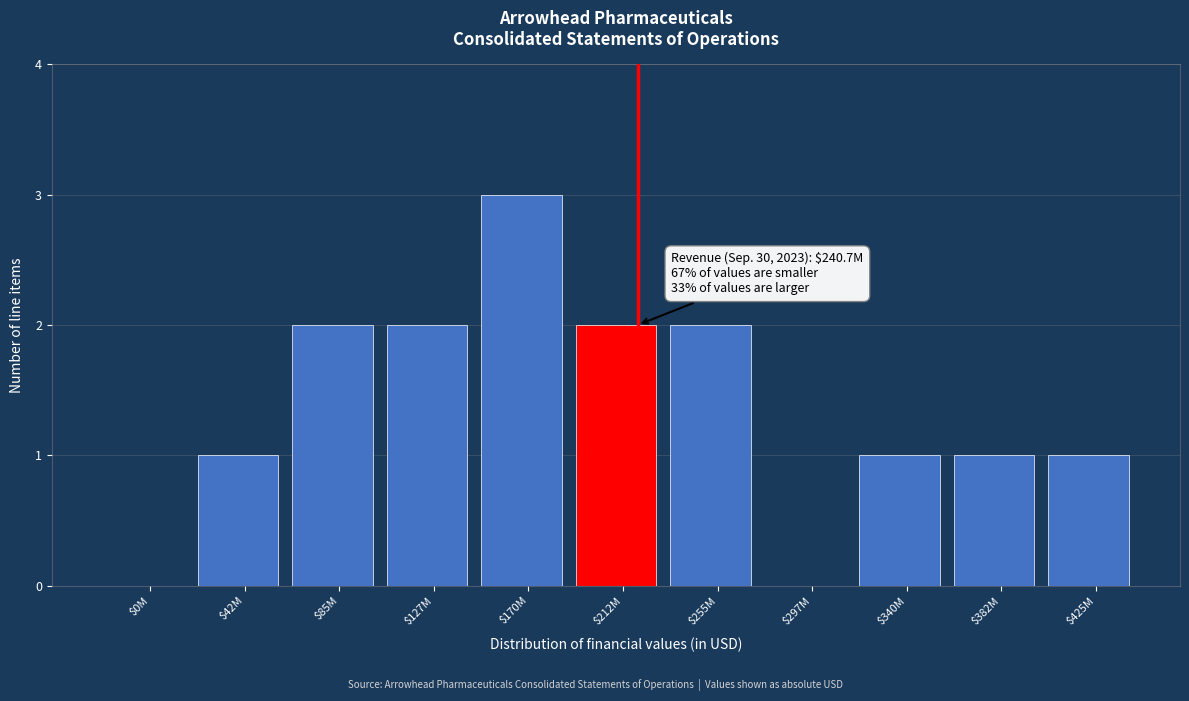

What is the sum of all values?

15